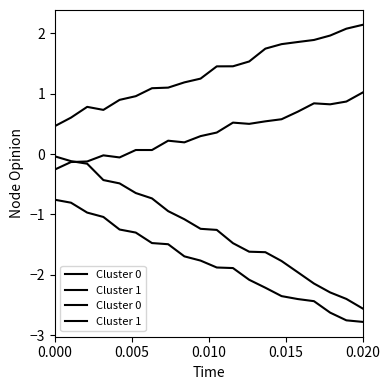

Where is Cluster 1 nearest to the value -1?

0.010